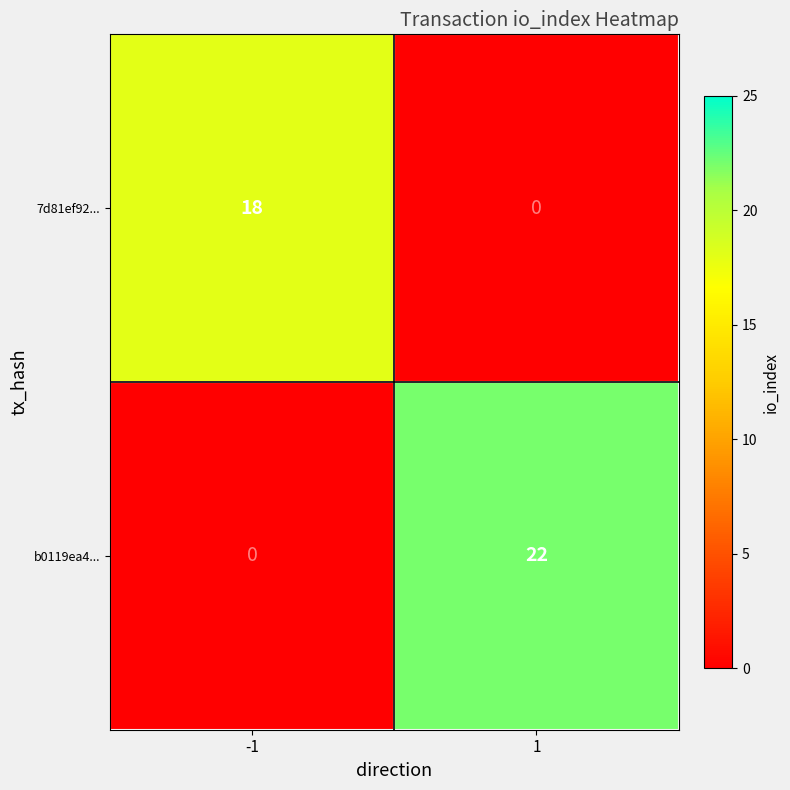

What is the difference between the maximum and minimum values in the 7d81ef92... series?

18